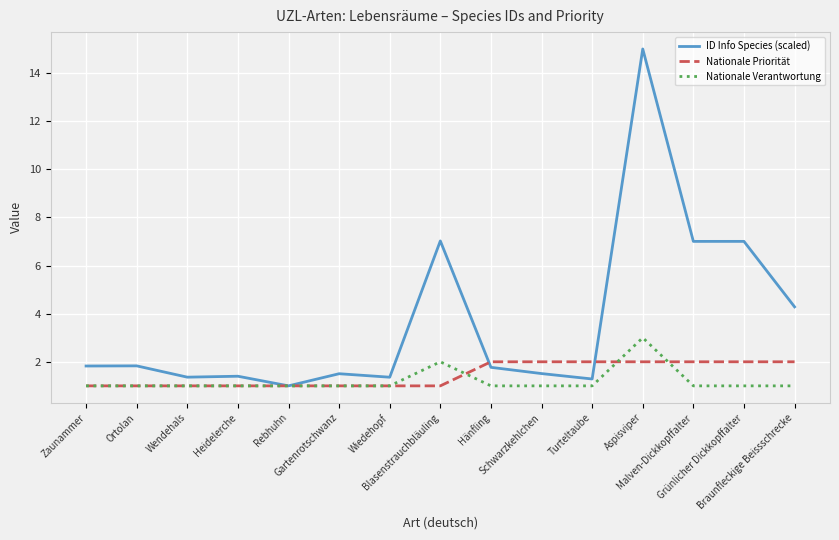

What is the approximate value of ID Info Species (scaled) at Hänfling?

1.8